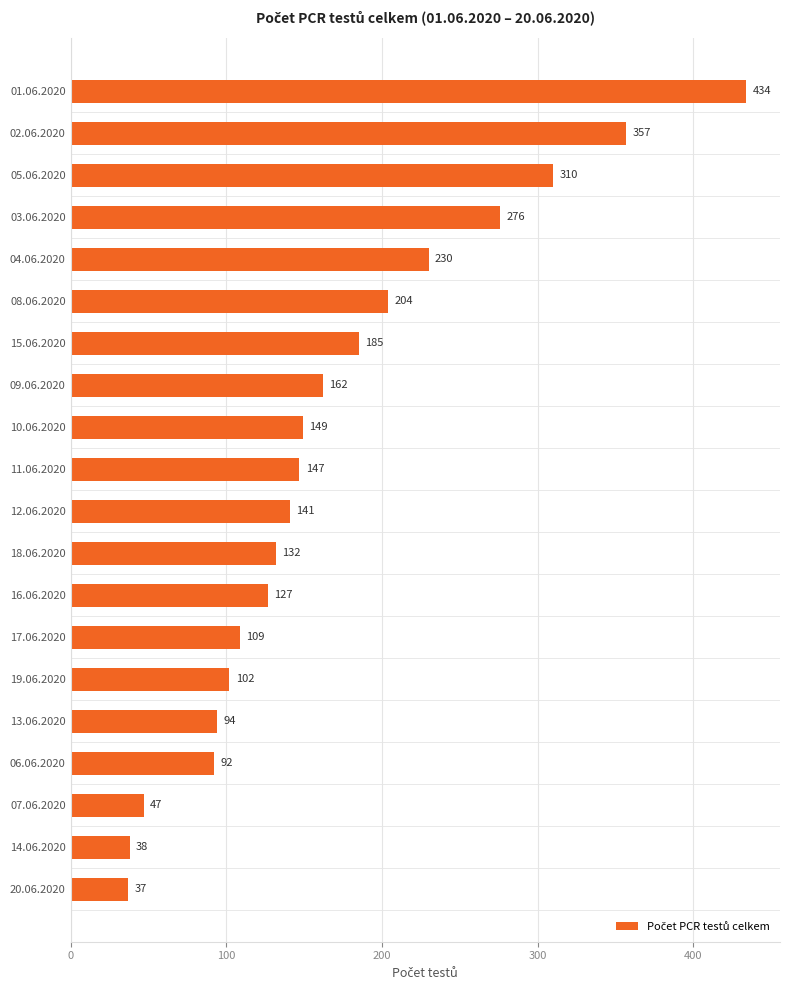

What is the change in value from 16.06.2020 to 20.06.2020?

-90